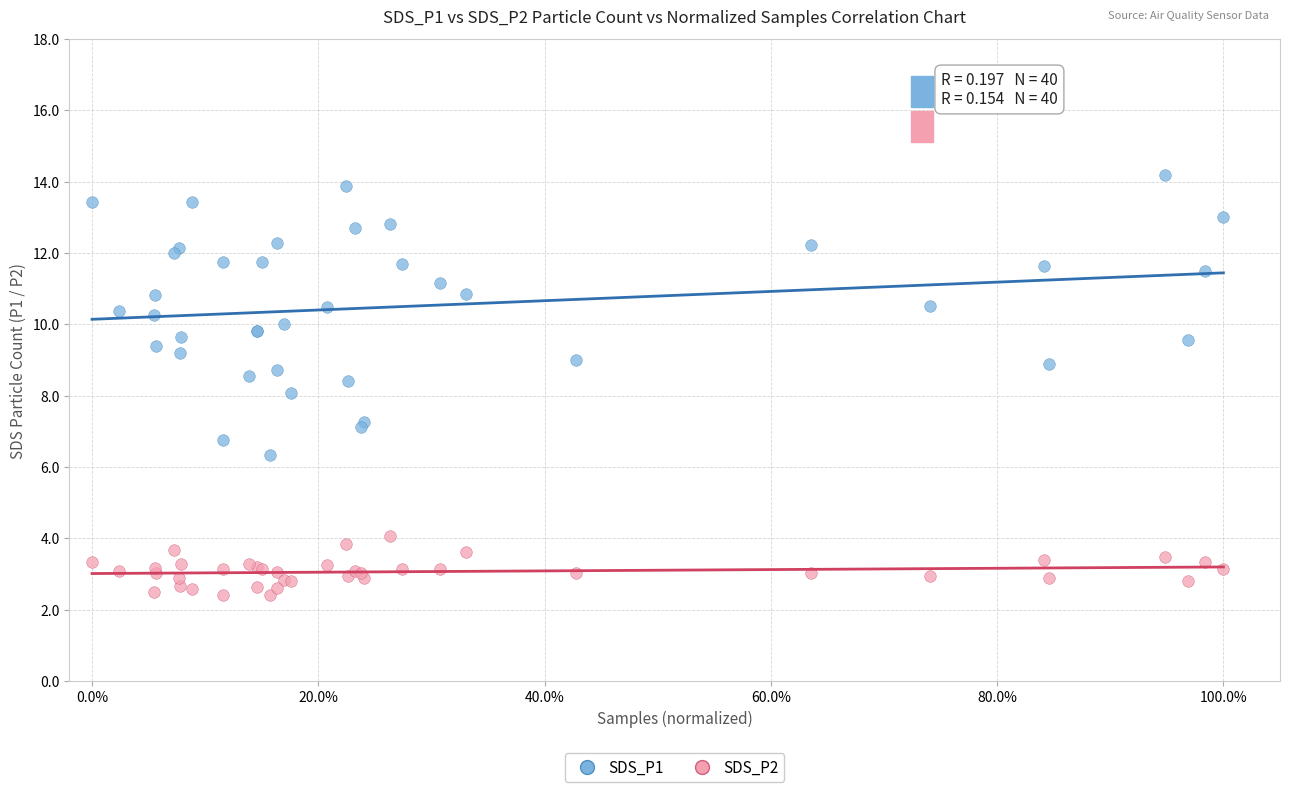

Which series has the largest Y range (max minus min)?

SDS_P1